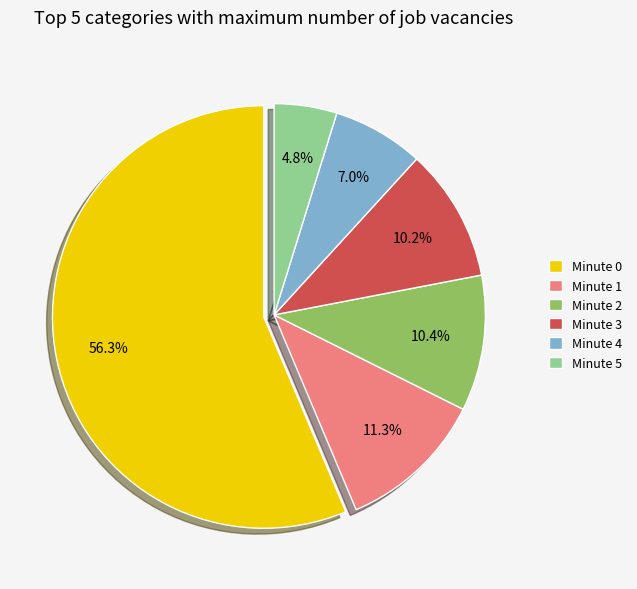

To the nearest percent, what is the difference between the largest and smallest slice percentages?

52%